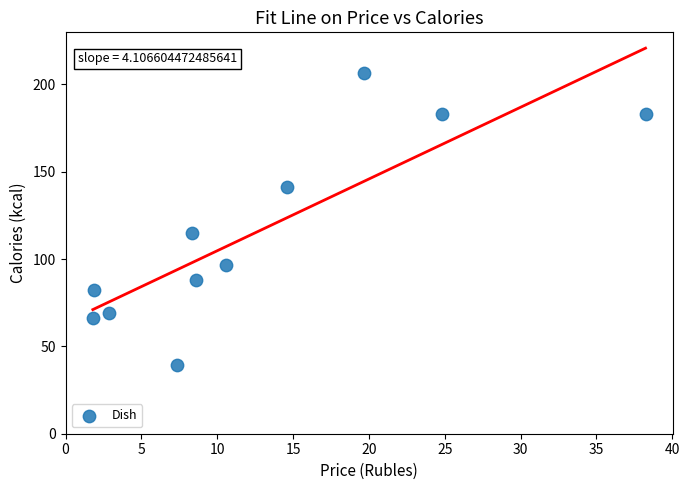

What is the average Y value?

115.5